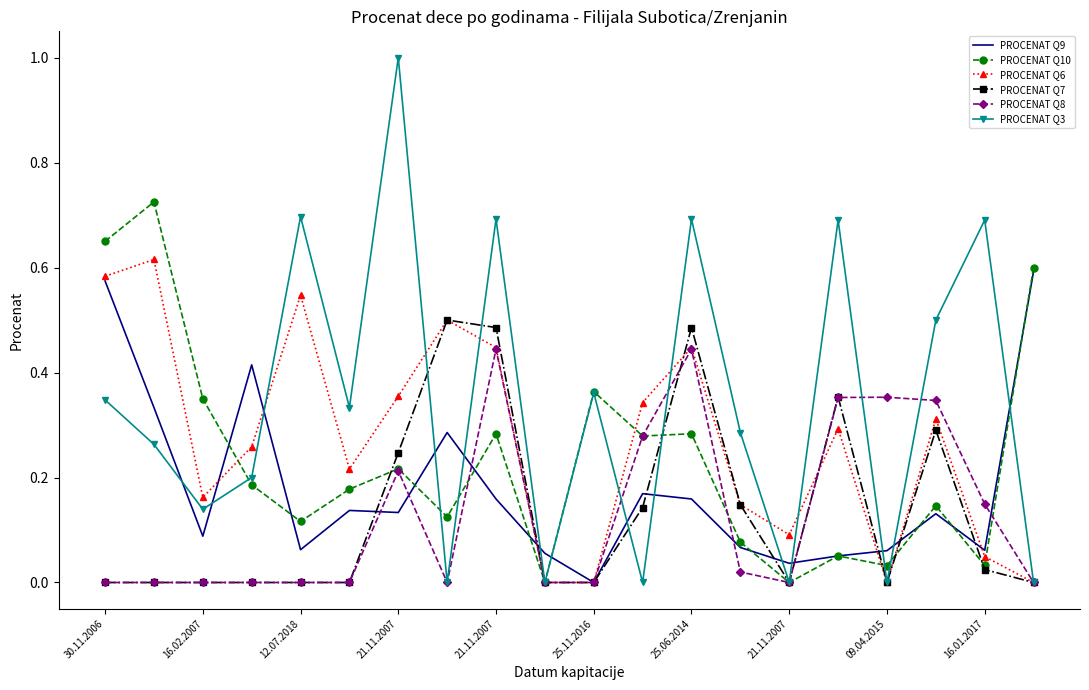

Which series ends up on top after the final intersection of PROCENAT Q8 and PROCENAT Q9?

PROCENAT Q9